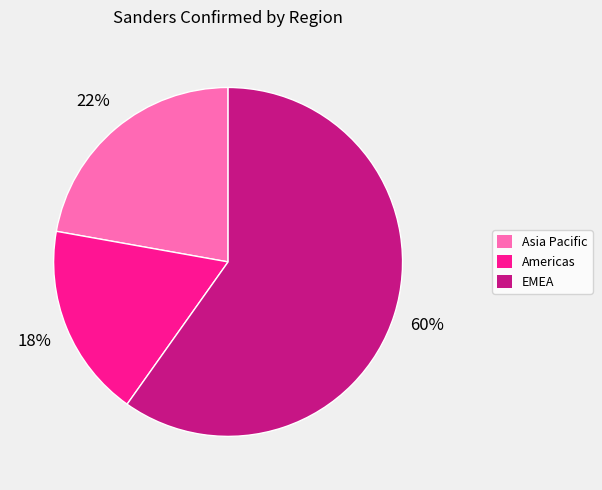

To the nearest percent, what portion does EMEA represent?

60%